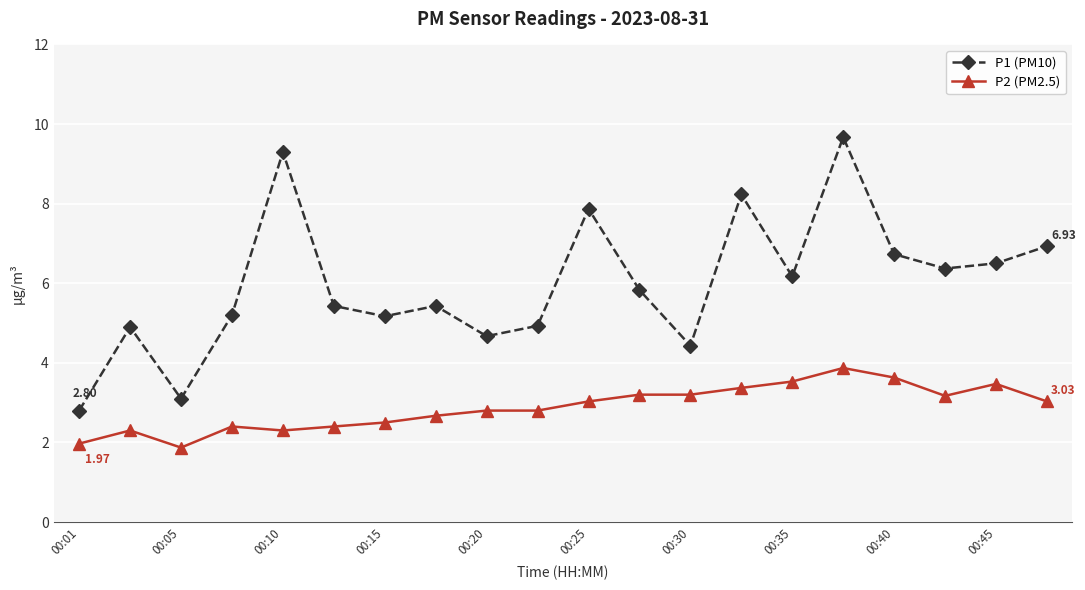

Which series has the largest total across all categories?

P1 (PM10)